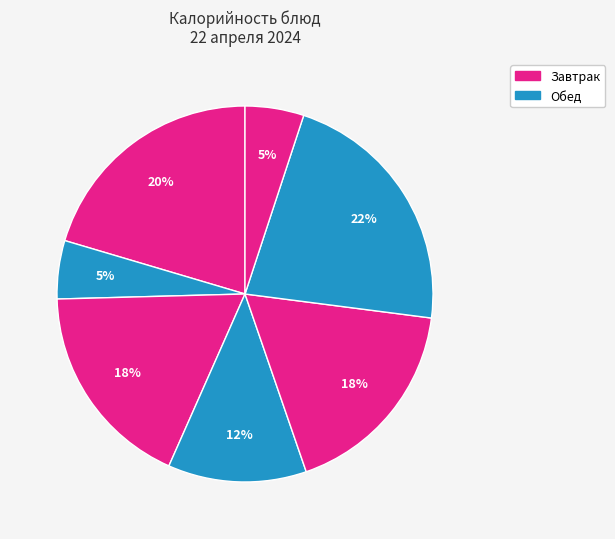

How many segments does this pie chart have?

7